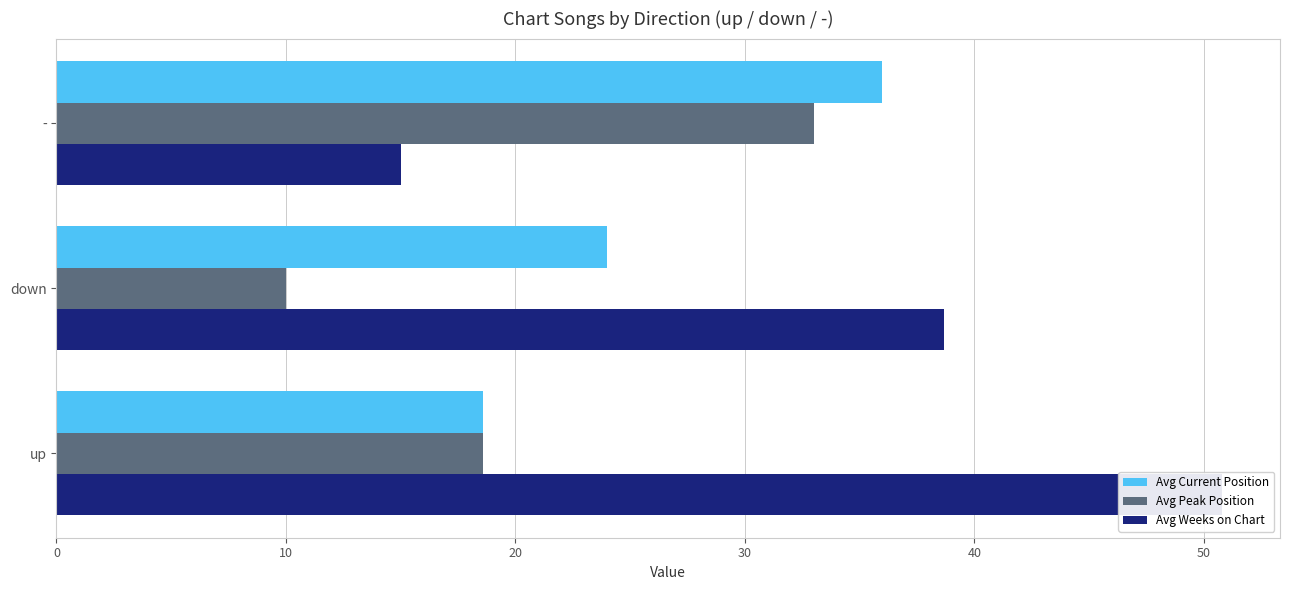

Between up and -, which series saw the biggest shift?

Avg Weeks on Chart